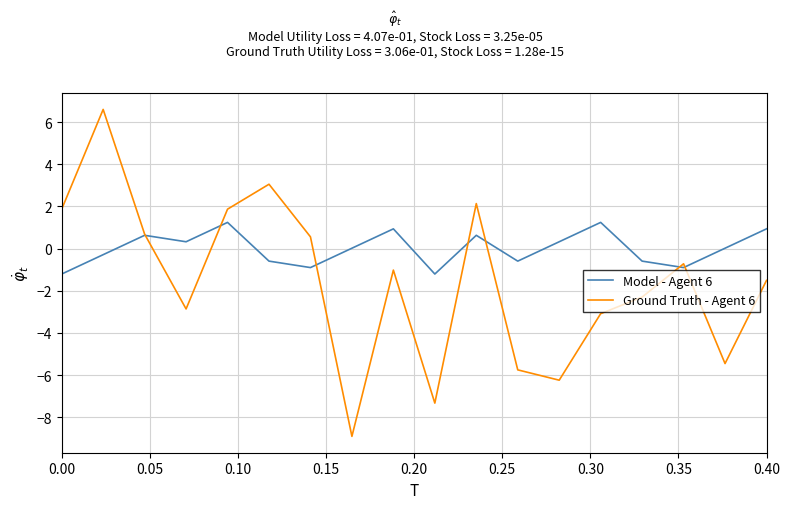

Which series has the largest range (max minus min)?

Ground Truth - Agent 6